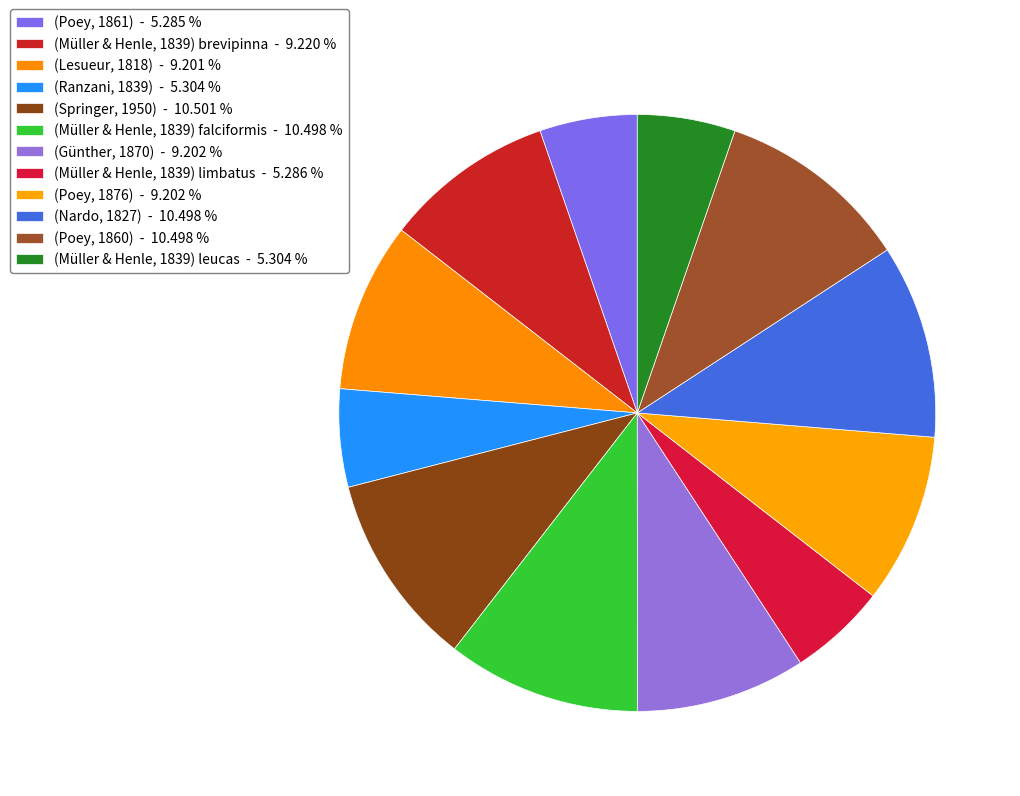

How many segments does this pie chart have?

12